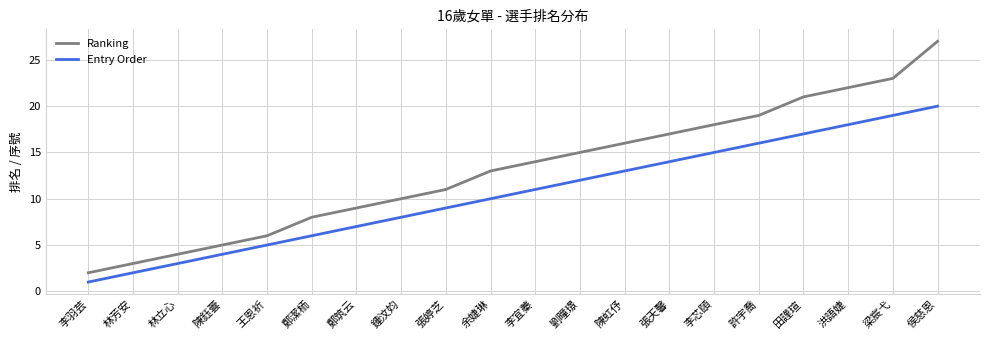

What is the total value across all series at 王恩祈?

11